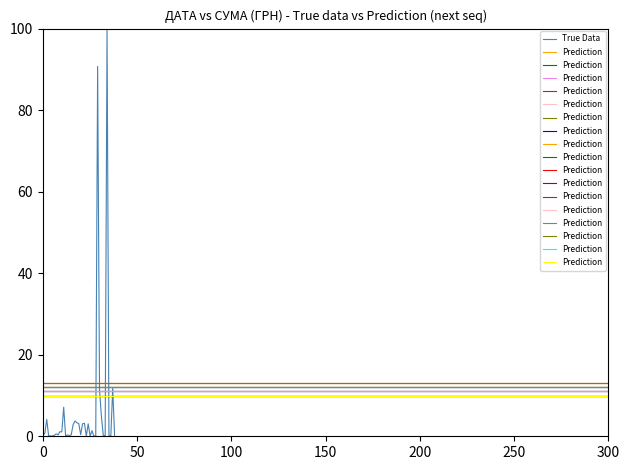

What is the maximum value for True Data?

100.0